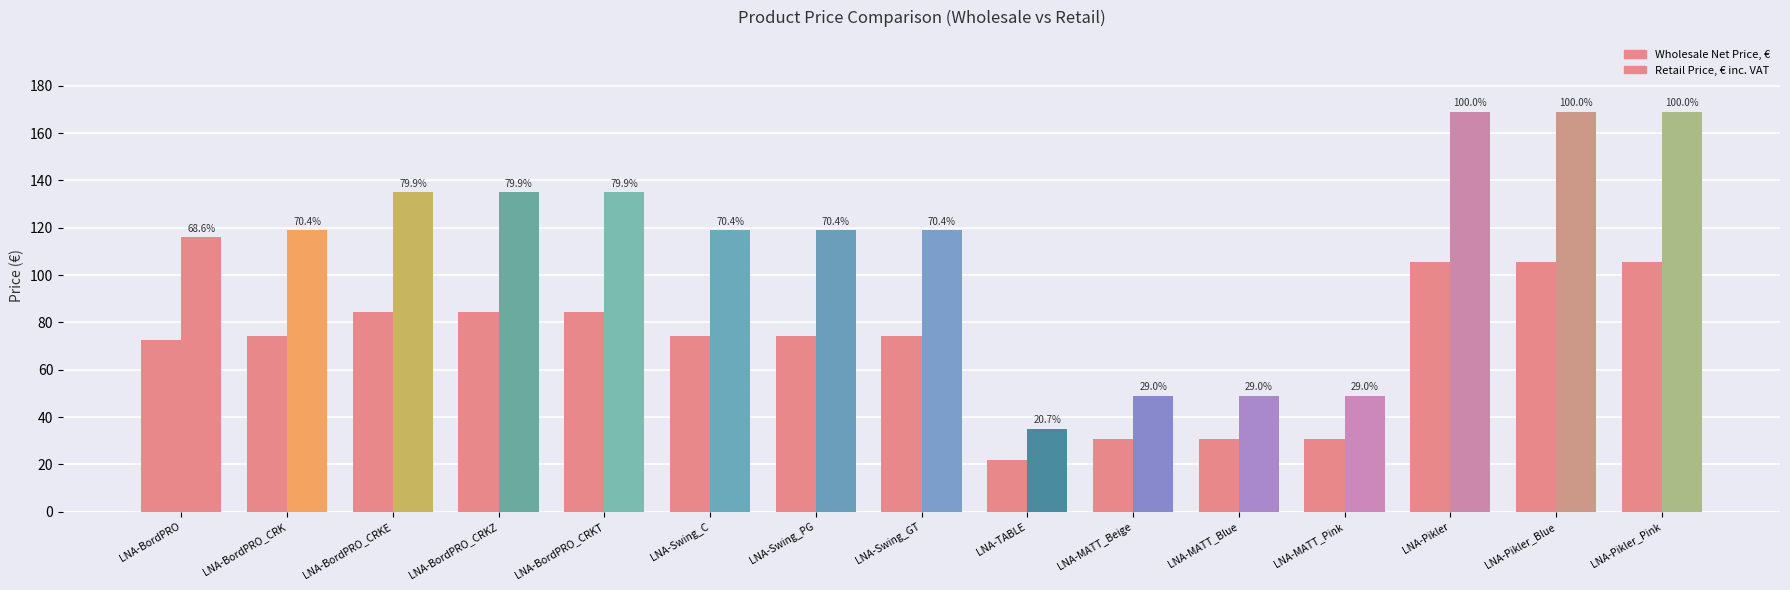

What is the value of the 11th bar from the left?

30.6